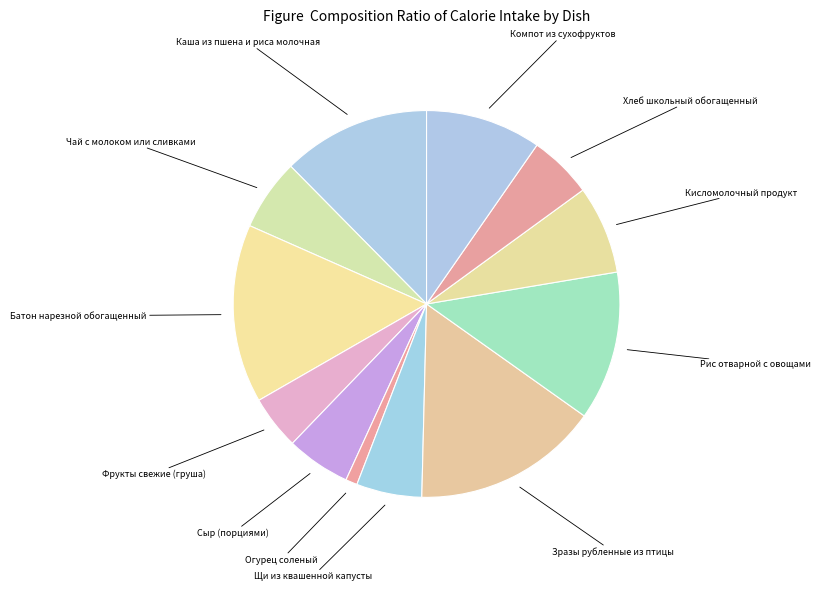

To the nearest percent, what is the difference between the largest and smallest slice percentages?

15%